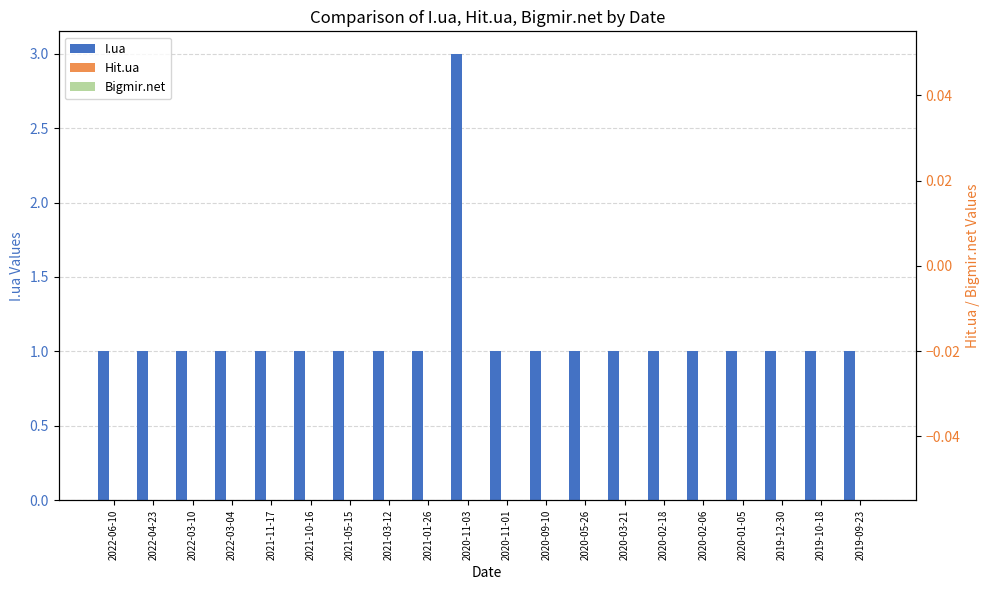

Are the bars grouped side by side (vs. stacked)?

Yes